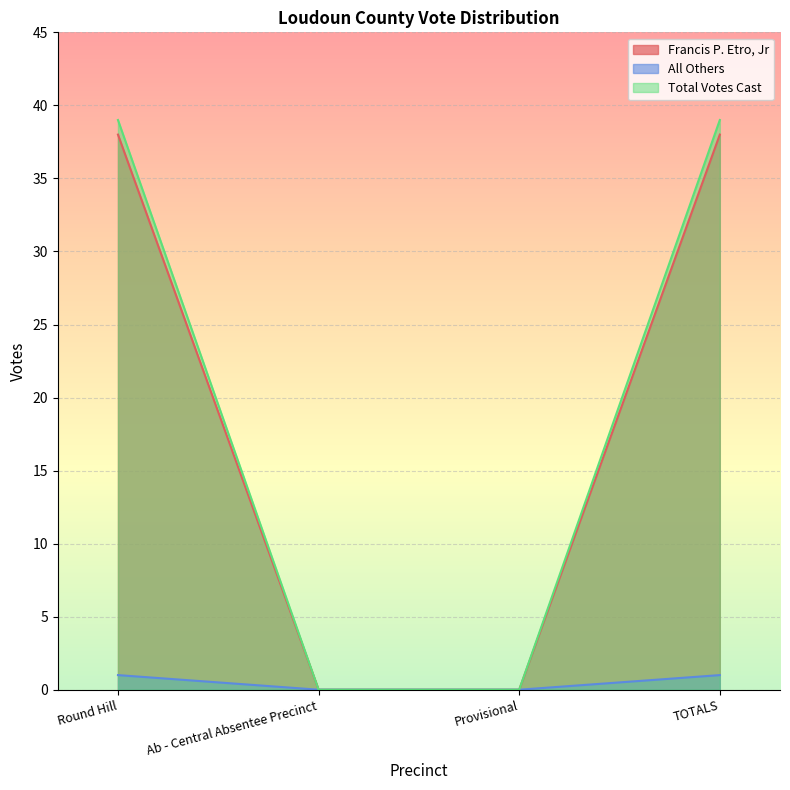

Rank the categories by All Others value from highest to lowest.

Round Hill, TOTALS, Ab - Central Absentee Precinct, Provisional